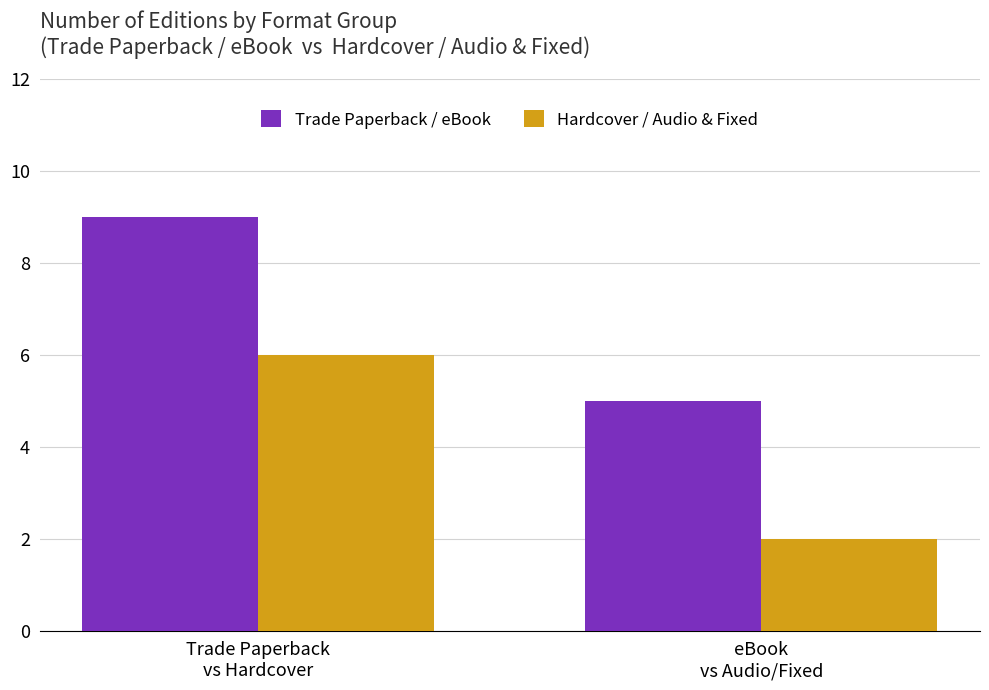

What is the label of the 2nd bar from the right?

Trade Paperback
vs Hardcover